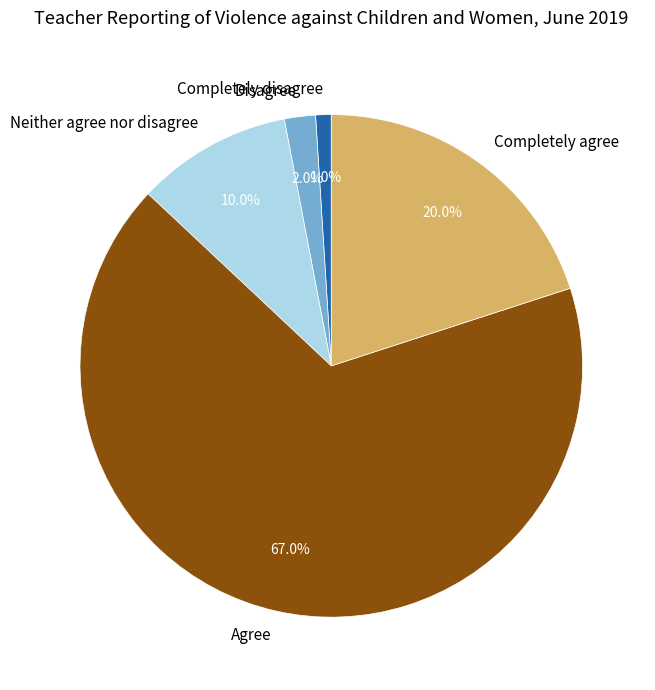

Which category has the smallest portion of the pie?

Completely disagree